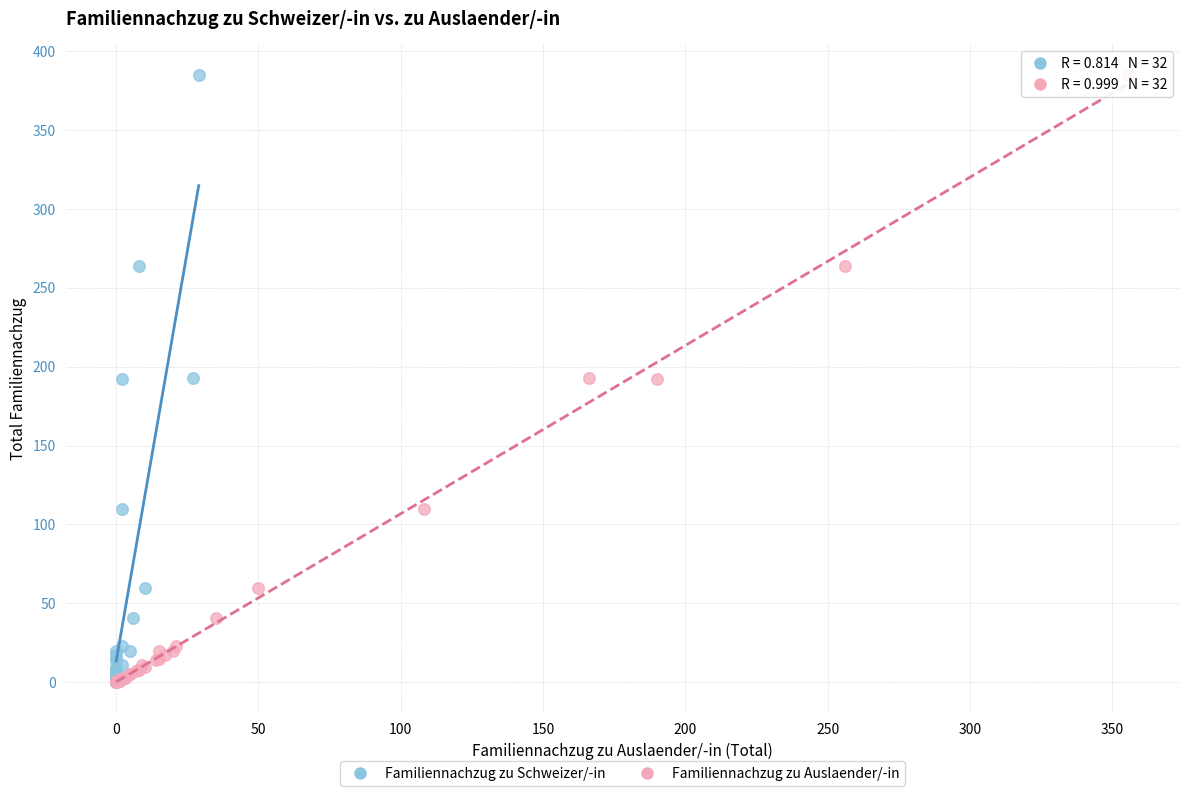

What are all the series names shown in the legend?

Familiennachzug zu Schweizer/-in, Familiennachzug zu Auslaender/-in